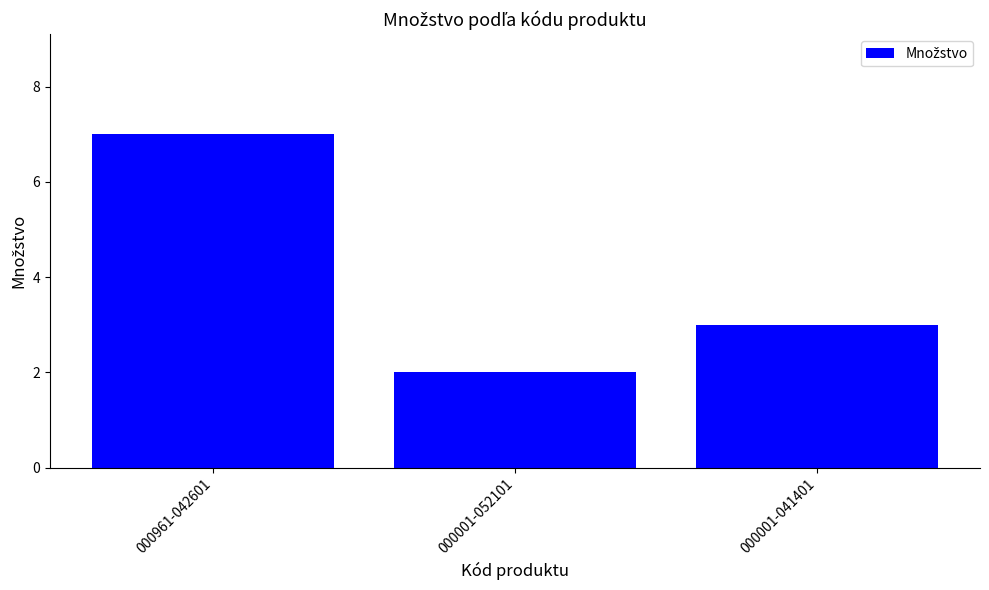

Reading right to left, transcribe all the data shown in this chart.

3	2	7